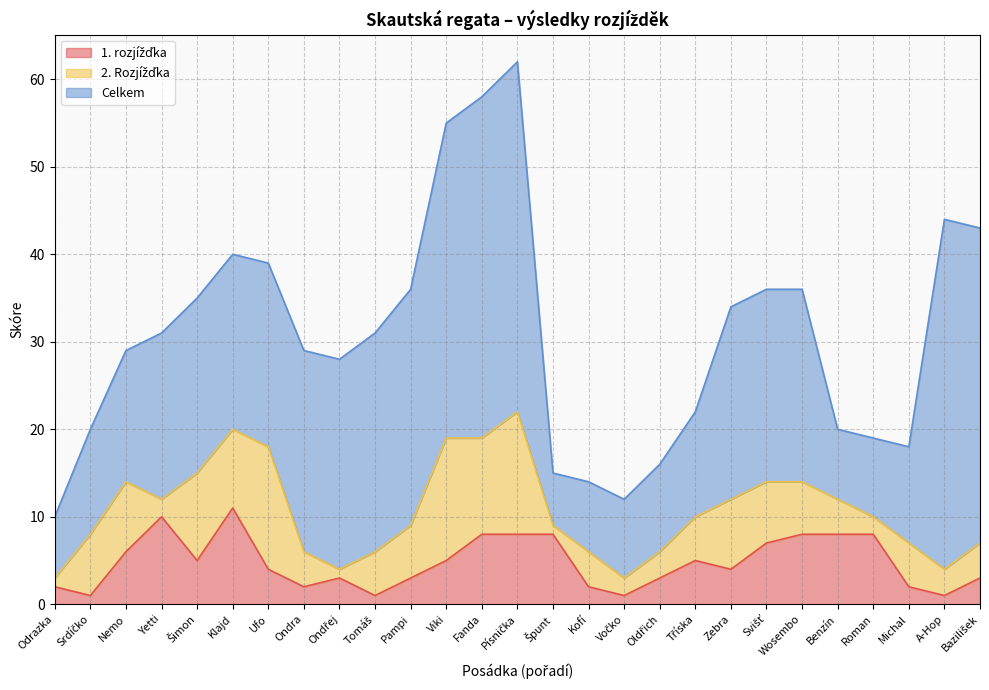

Which series has the widest spread of values?

Celkem